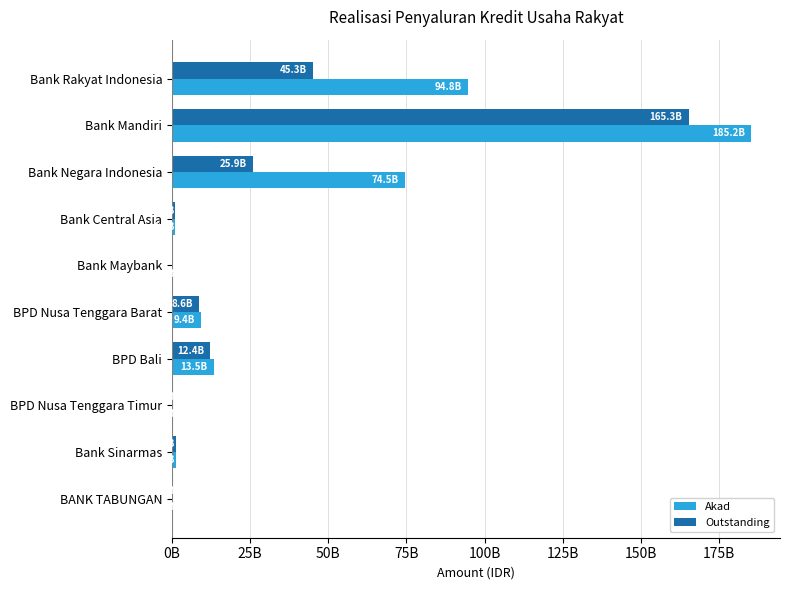

What are all the series names shown in the legend?

Akad, Outstanding